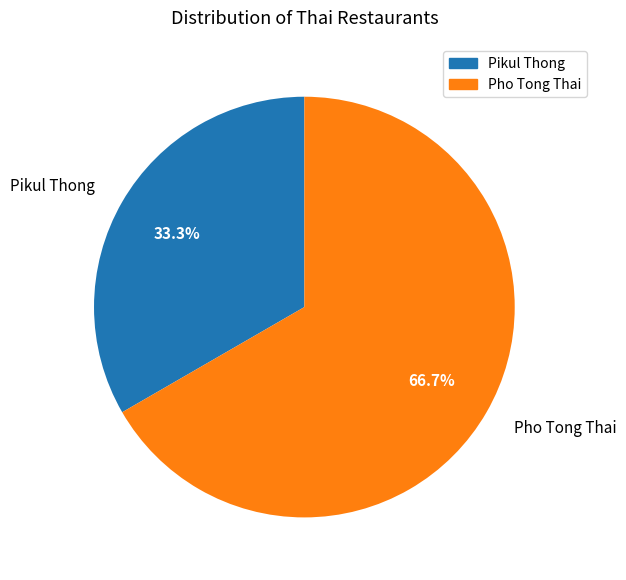

How much of the chart is everything except Pikul Thong?

66.7%